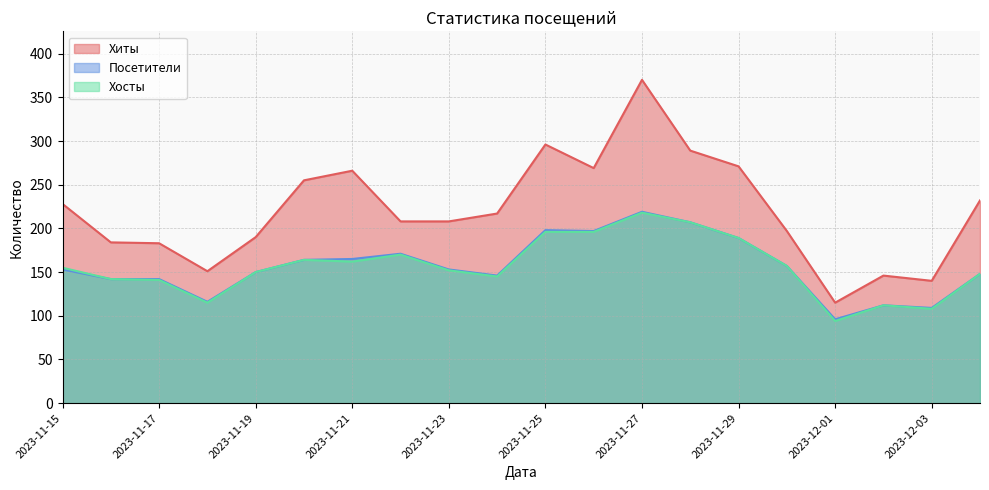

What position from the left is 2023-11-29?

15